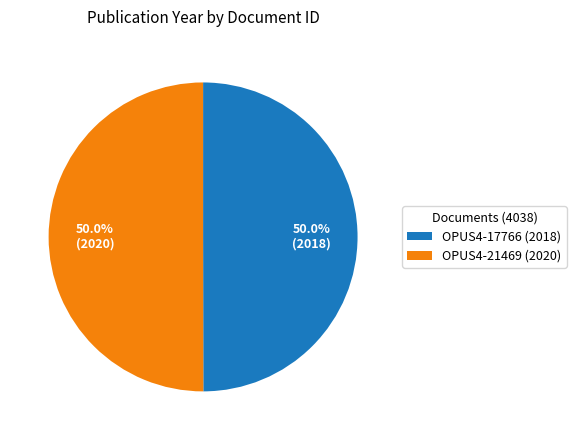

Approximately how many times larger is the value at OPUS4-21469 (2020) compared to OPUS4-17766 (2018)?

1.0